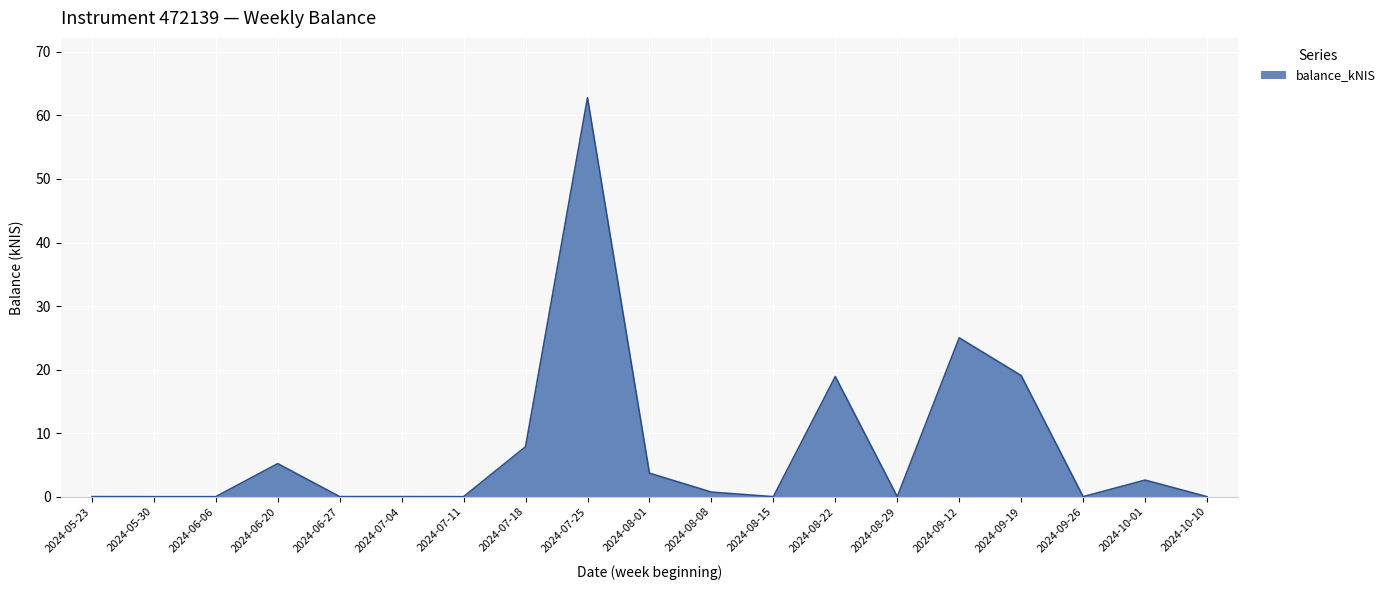

The value at 2024-09-12 is 25.0. True or false?

True